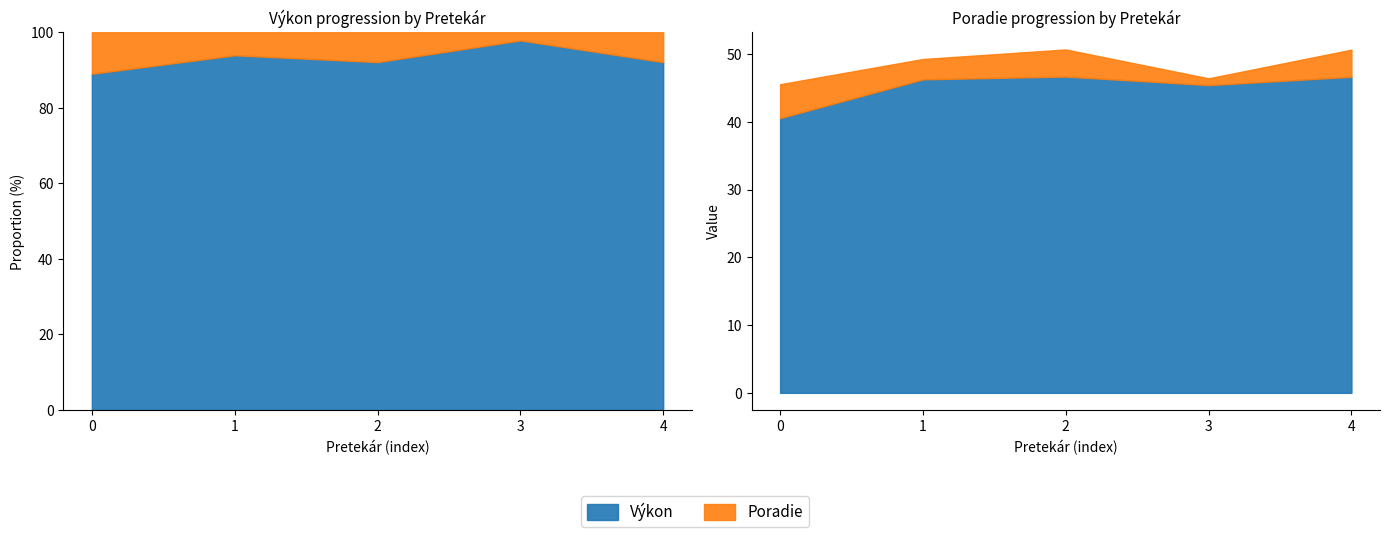

How many distinct data groups are displayed?

2